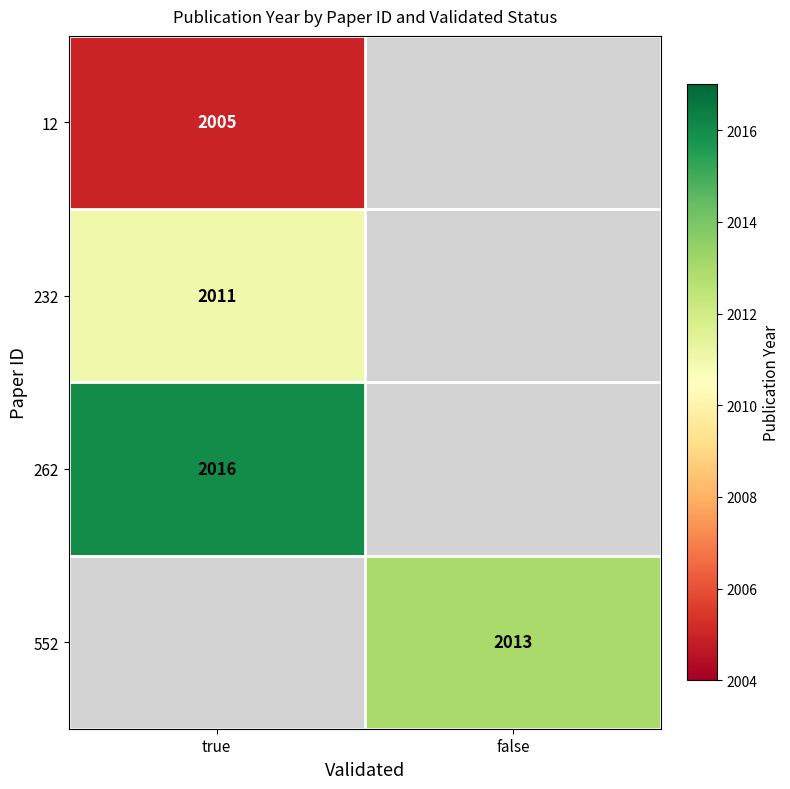

The 262 series shows 3539.0 at true. True or false?

False